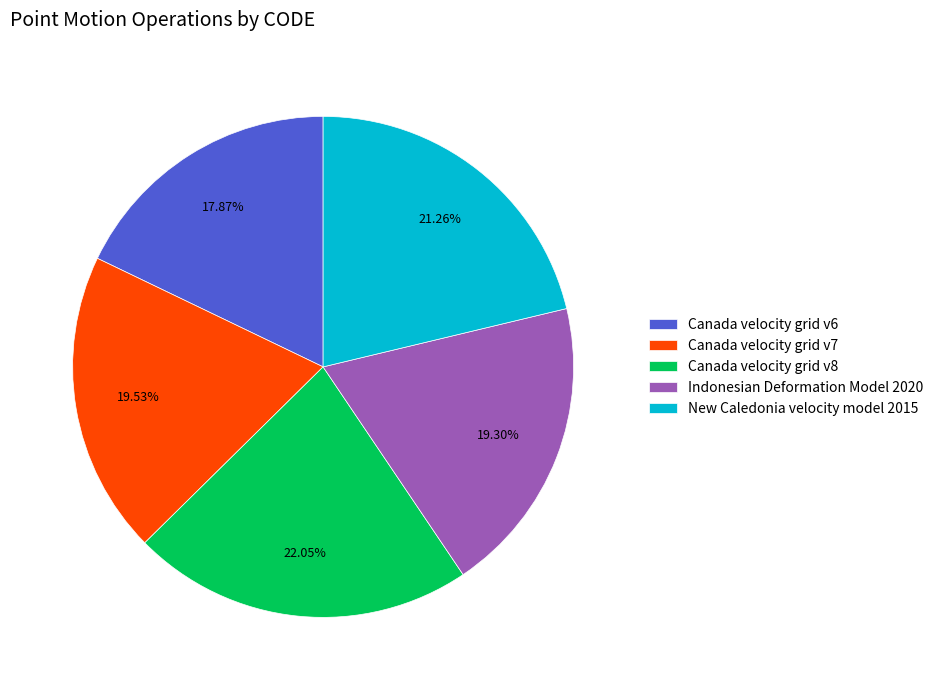

To the nearest percent, what is the combined percentage of Indonesian Deformation Model 2020 and Canada velocity grid v7?

39%